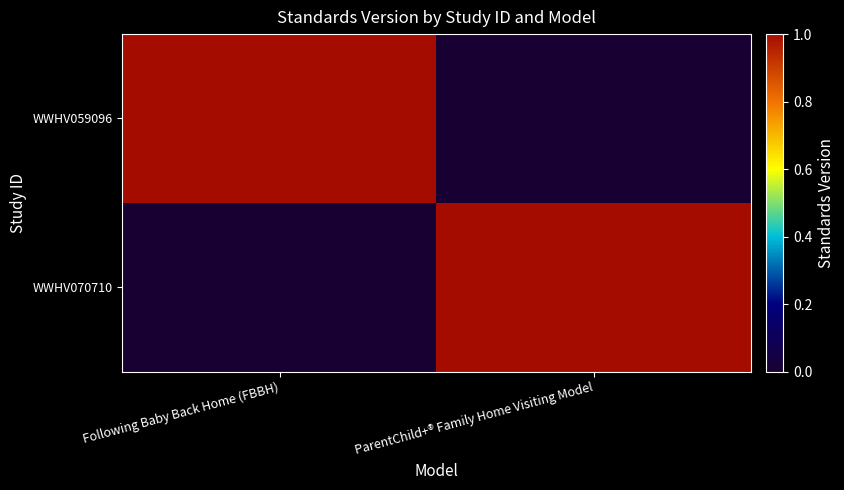

Which series has the largest total across all categories?

WWHV059096